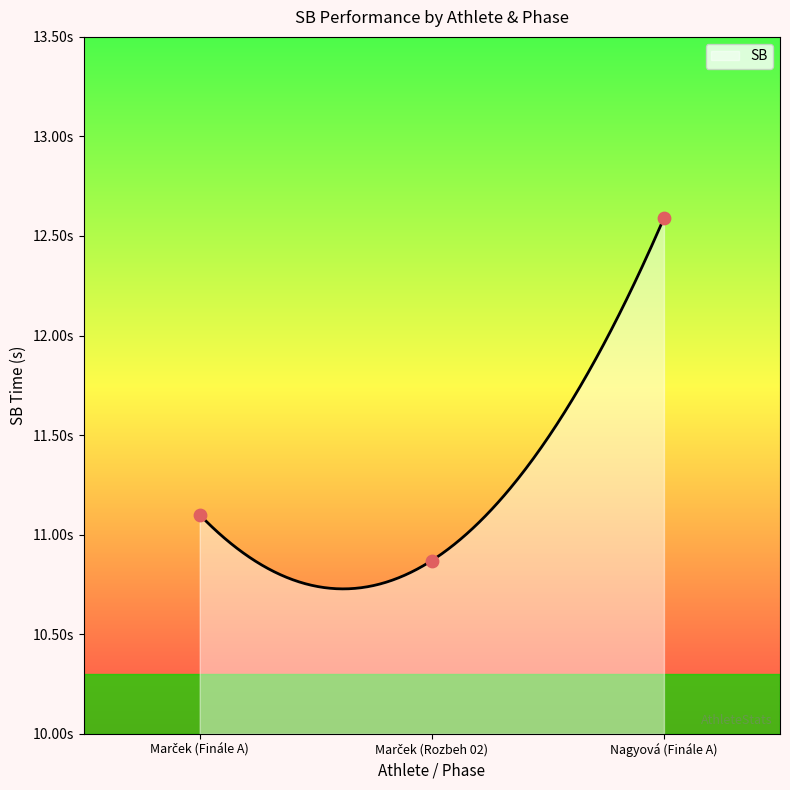

Between Marček (Finále A) and Marček (Rozbeh 02), which is larger?

Marček (Finále A)